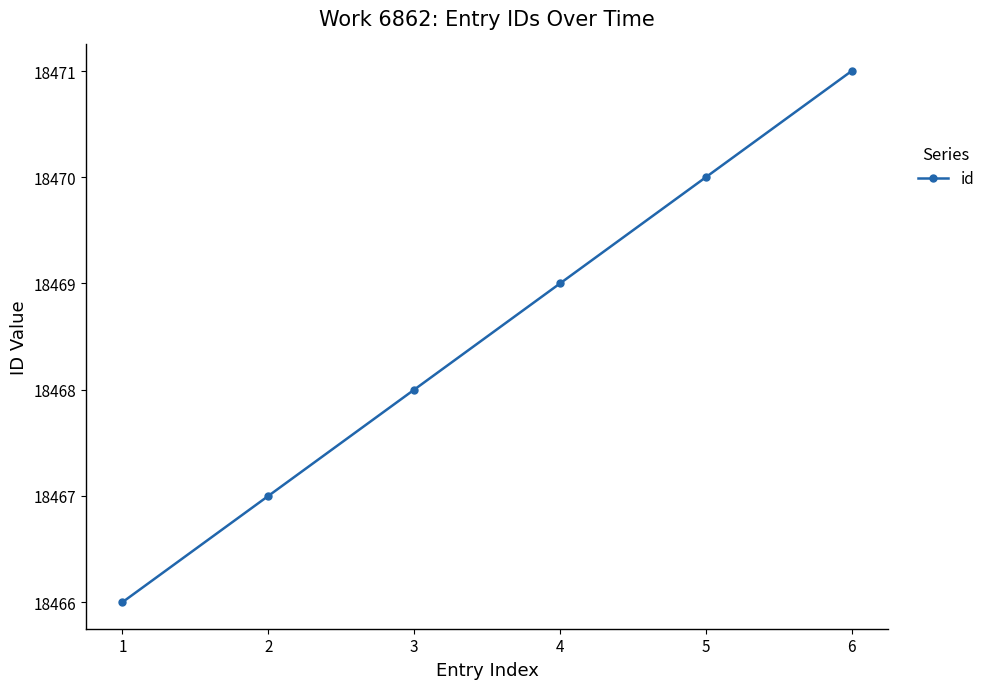

What is the sum of all values?

110811